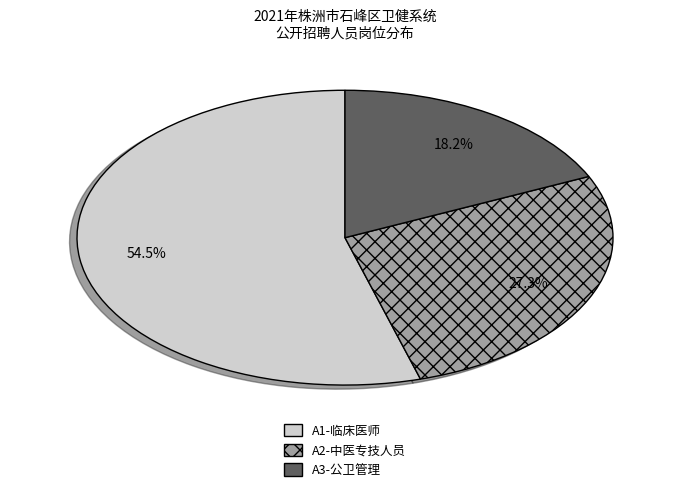

Is it true that A2-中医专技人员 is 42% of the pie?

False